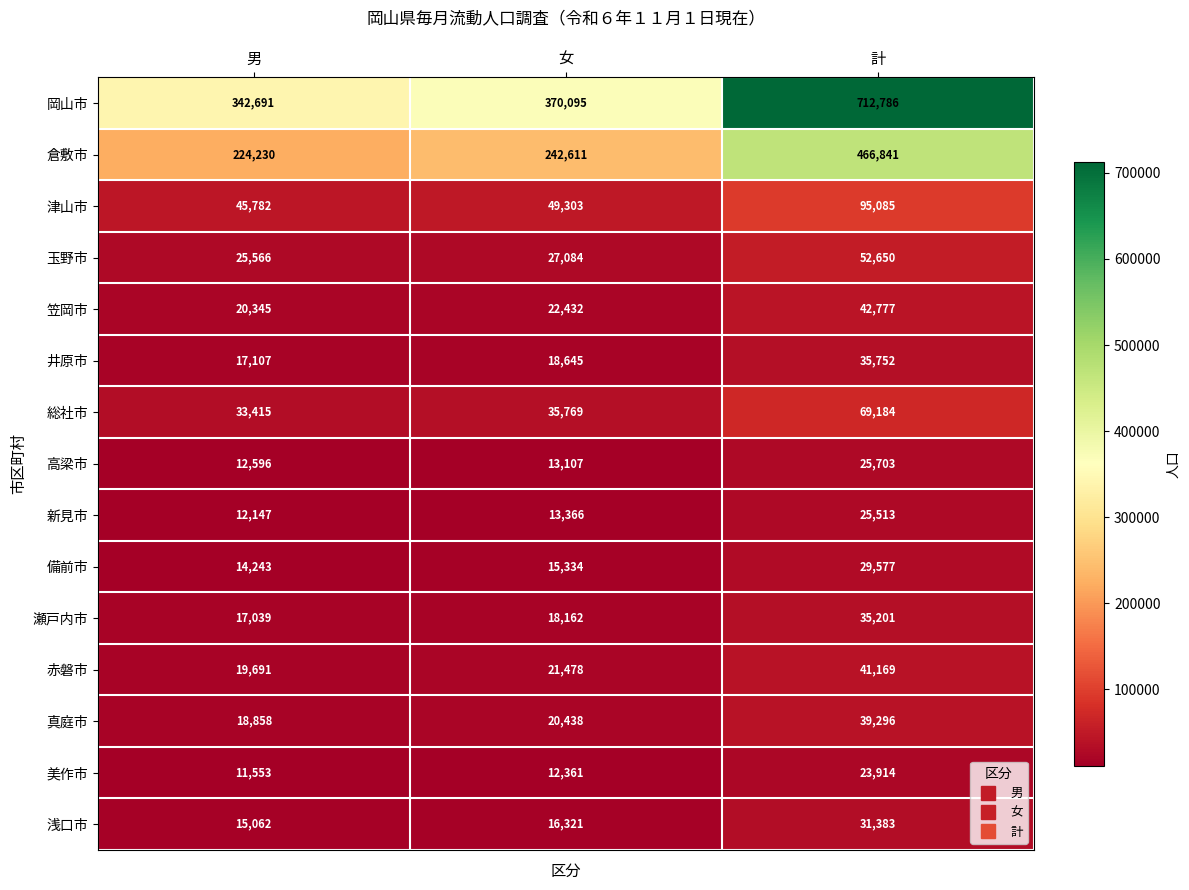

At 女, list the series in order from smallest to largest.

美作市, 高梁市, 新見市, 備前市, 浅口市, 瀬戸内市, 井原市, 真庭市, 赤磐市, 笠岡市, 玉野市, 総社市, 津山市, 倉敷市, 岡山市